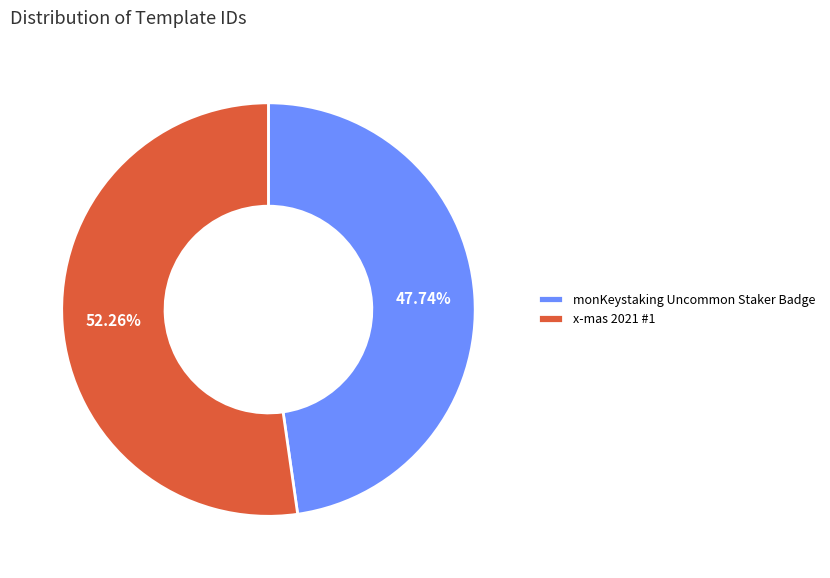

To the nearest percent, what is the difference between the x-mas 2021 #1 and monKeystaking Uncommon Staker Badge slice percentages?

5%